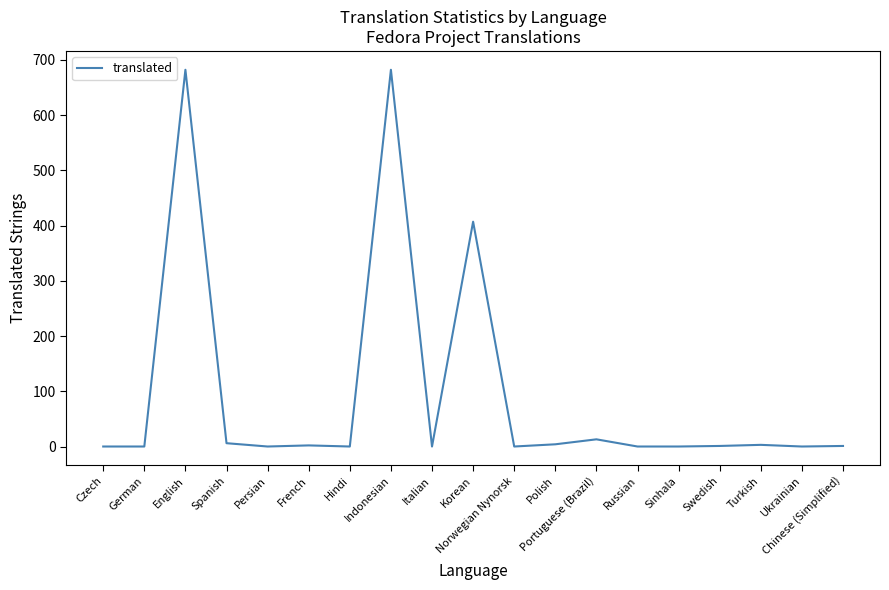

What is the greatest value displayed?

682